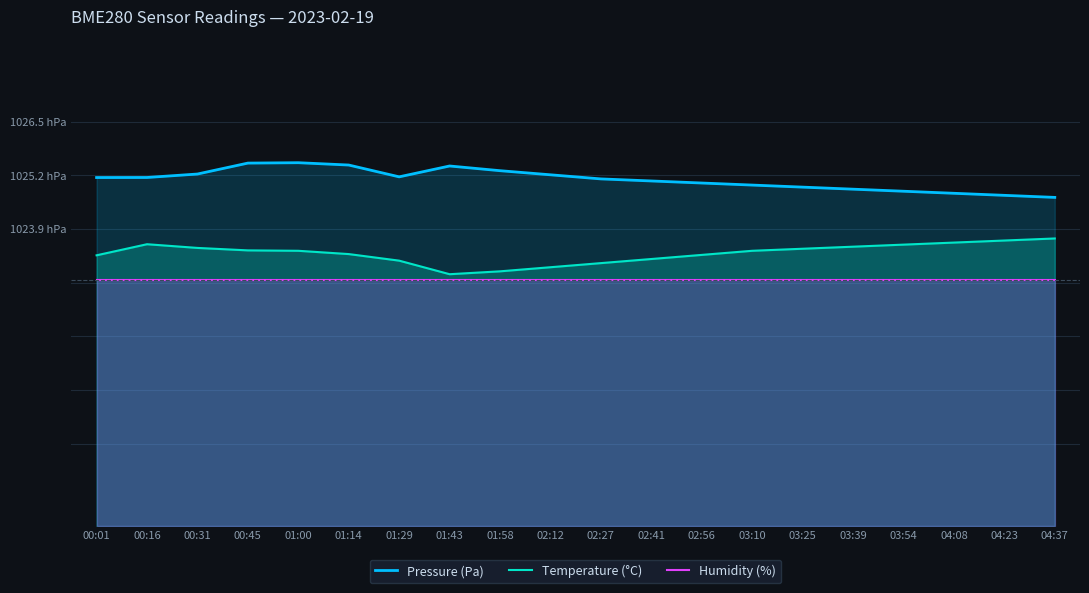

What is the approximate value of Temperature (°C) at 03:39?

102345.0